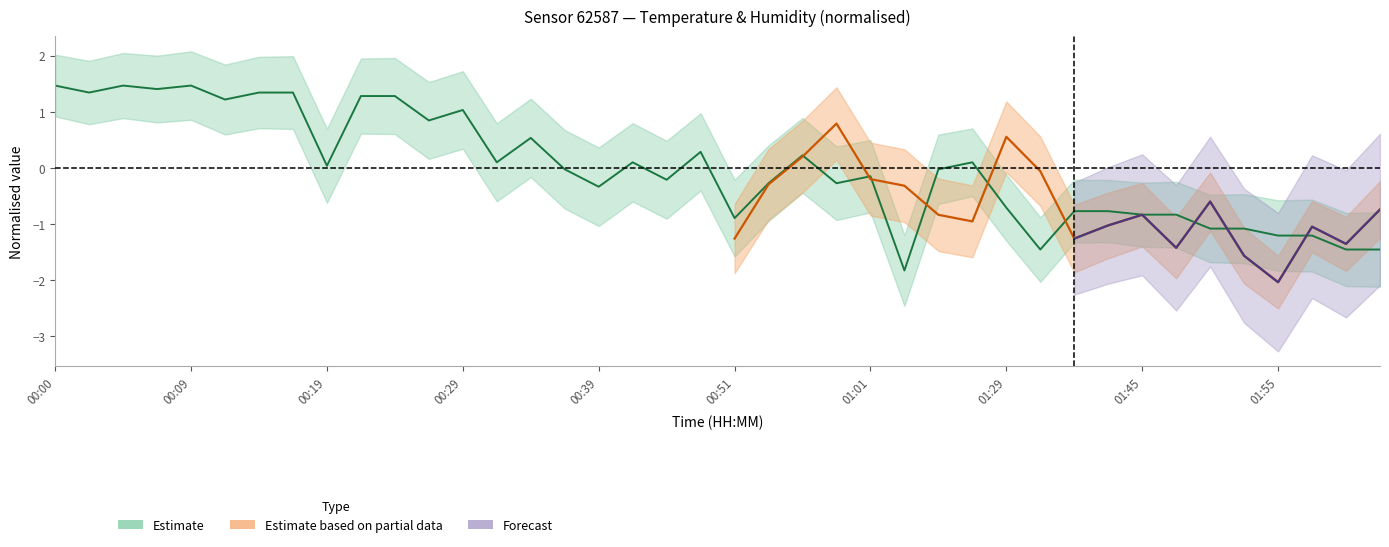

Does the chart have visible grid lines?

No